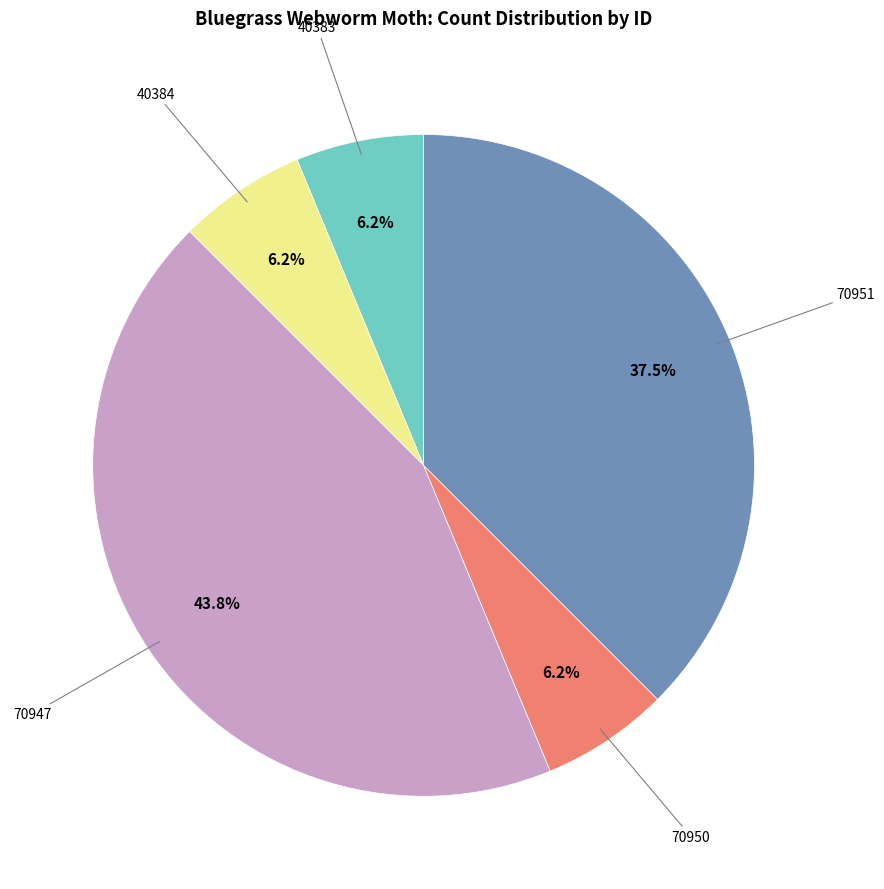

Is there any slice that represents more than half of the pie?

No